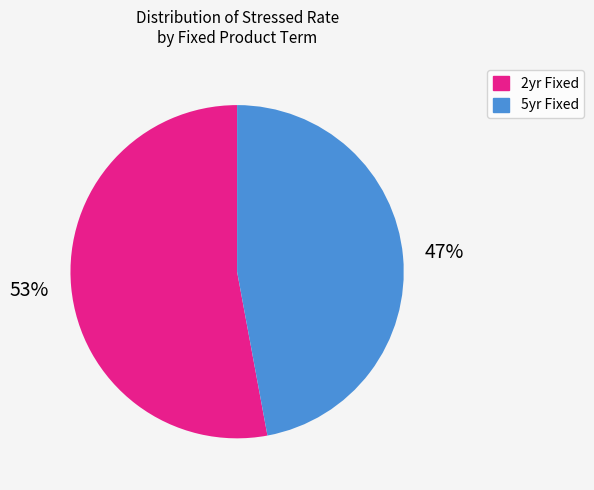

True or false: 2yr Fixed accounts for 62% of the total.

False